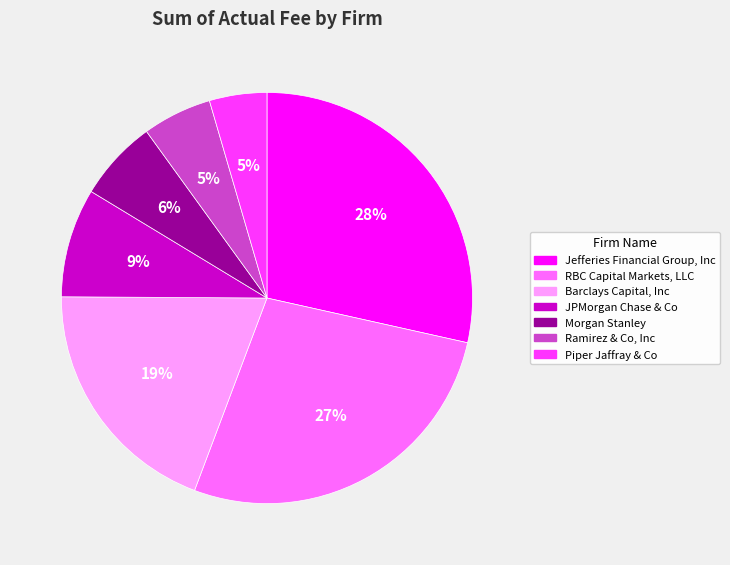

Do RBC Capital Markets, LLC and Jefferies Financial Group, Inc together represent more than half of the pie?

Yes